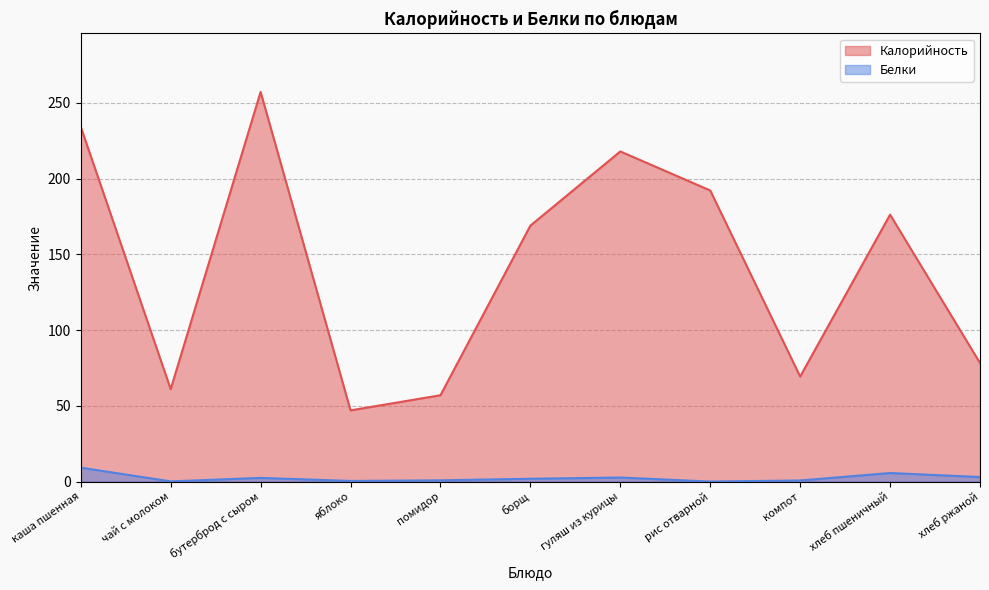

True or false: Белки has a value of 0.4 at яблоко.

True